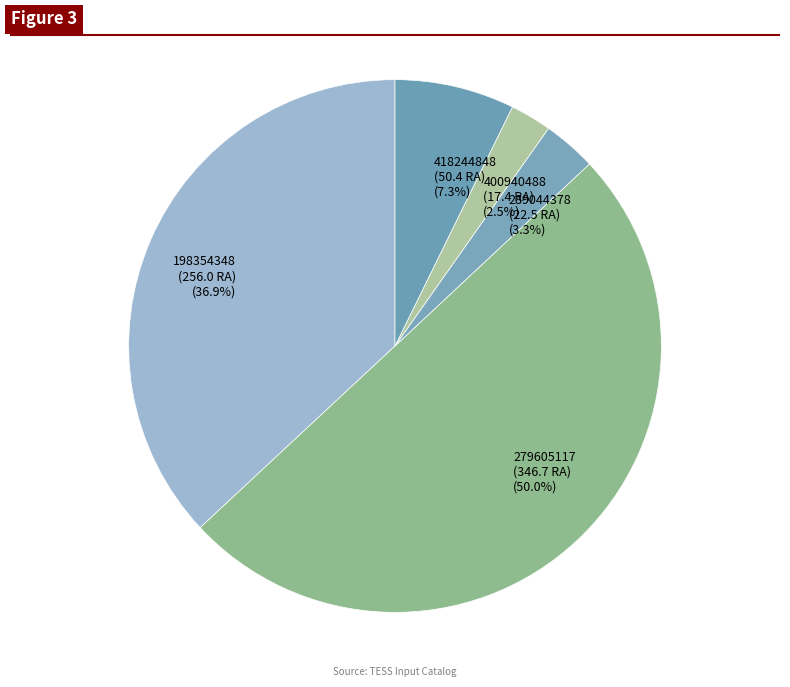

The 279605117 slice represents 63% of the pie. True or false?

False